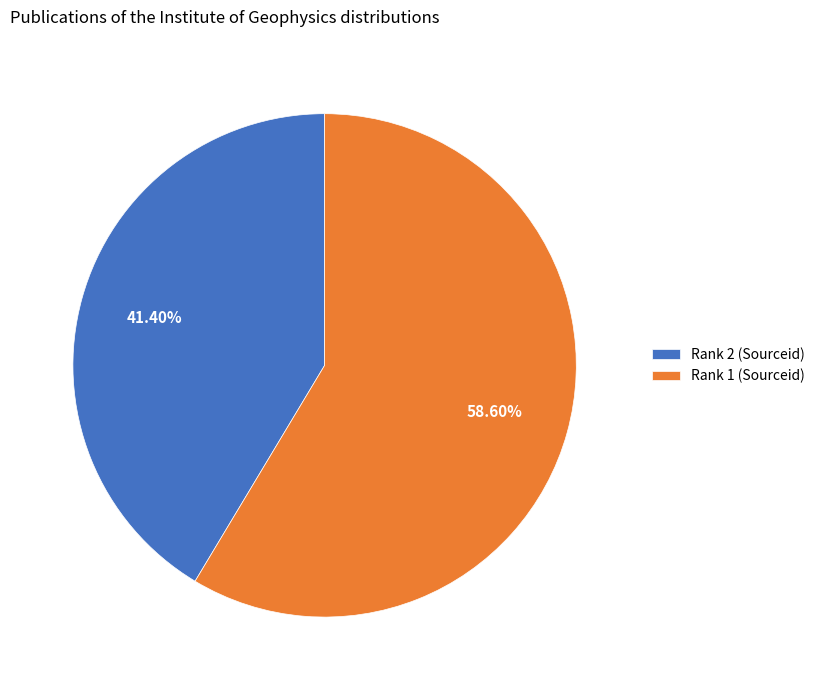

Rank the categories by value from highest to lowest.

Rank 1 (Sourceid), Rank 2 (Sourceid)